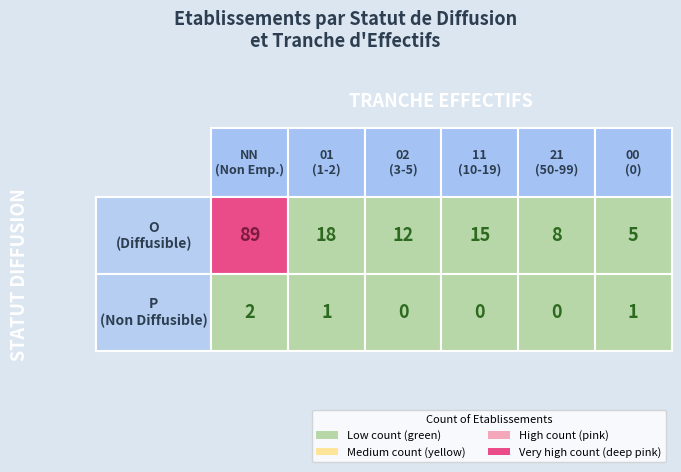

At which label does O first exceed 15?

NN